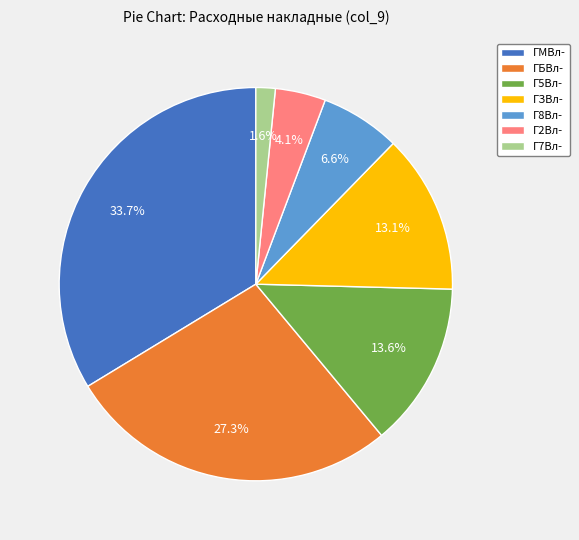

Is the sum of Г2Вл- and Г7Вл- greater than half?

No